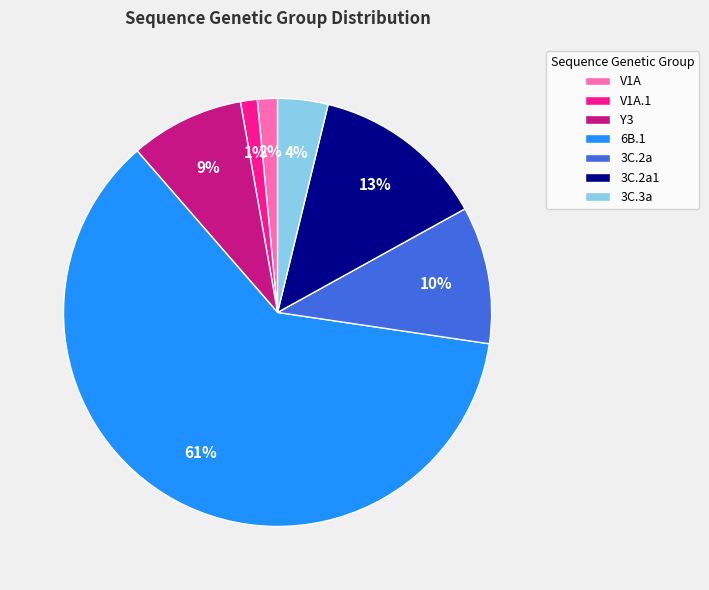

What is the majority slice?

6B.1